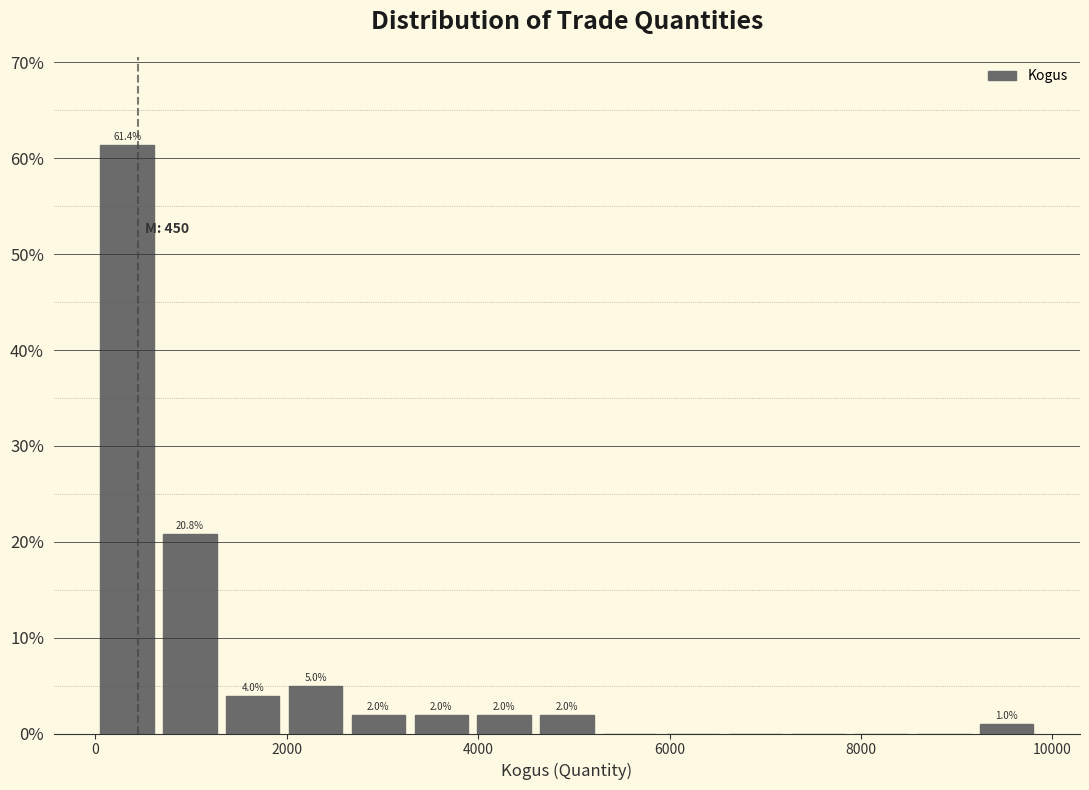

Read against the x-axis, roughly where is the centre of the tallest bar?

400